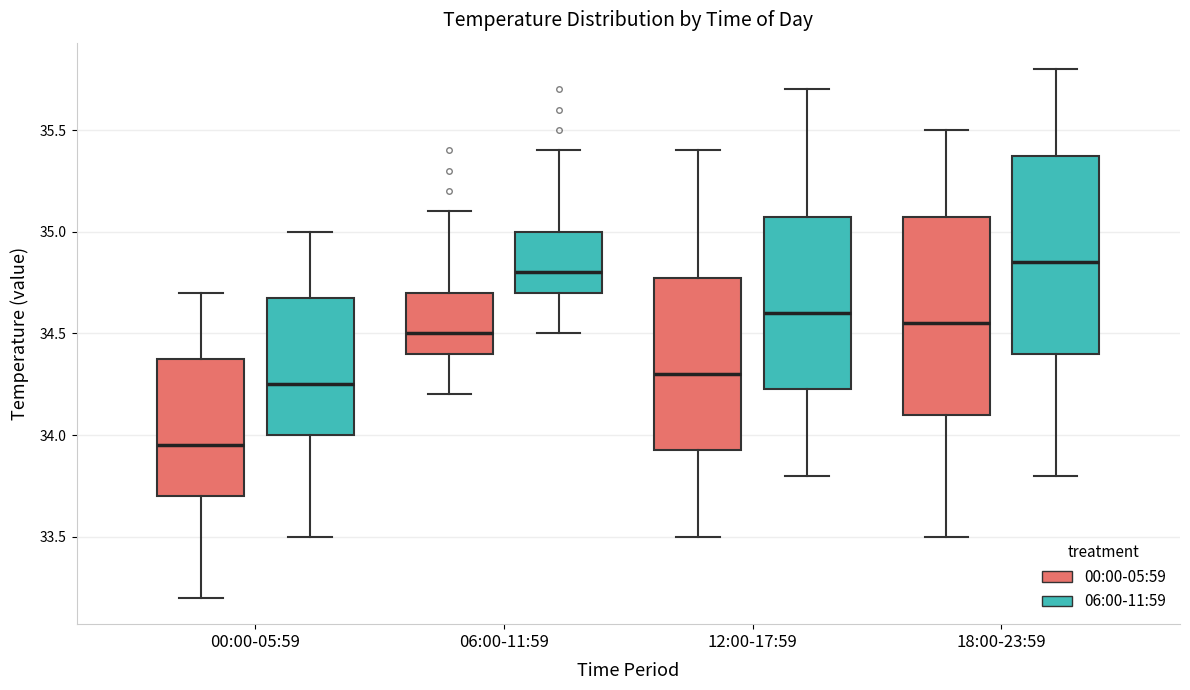

Reading left to right, transcribe this box plot: for each box, give where its median line is, the range the box spans, and where its two whiskers end, as read against the y-axis. The values are not printed on the chart, so give them approximately, as read against the axis.

00:00-05:59 (00:00-05:59): median 33.95, box 33.70 to 34.40, whiskers 33.20 to 34.70
00:00-05:59 (06:00-11:59): median 34.25, box 34.00 to 34.70, whiskers 33.50 to 35.00
06:00-11:59 (00:00-05:59): median 34.50, box 34.40 to 34.70, whiskers 34.20 to 35.10
06:00-11:59 (06:00-11:59): median 34.80, box 34.70 to 35.00, whiskers 34.50 to 35.40
12:00-17:59 (00:00-05:59): median 34.30, box 33.95 to 34.80, whiskers 33.50 to 35.40
12:00-17:59 (06:00-11:59): median 34.60, box 34.25 to 35.10, whiskers 33.80 to 35.70
18:00-23:59 (00:00-05:59): median 34.55, box 34.10 to 35.10, whiskers 33.50 to 35.50
18:00-23:59 (06:00-11:59): median 34.85, box 34.40 to 35.40, whiskers 33.80 to 35.80